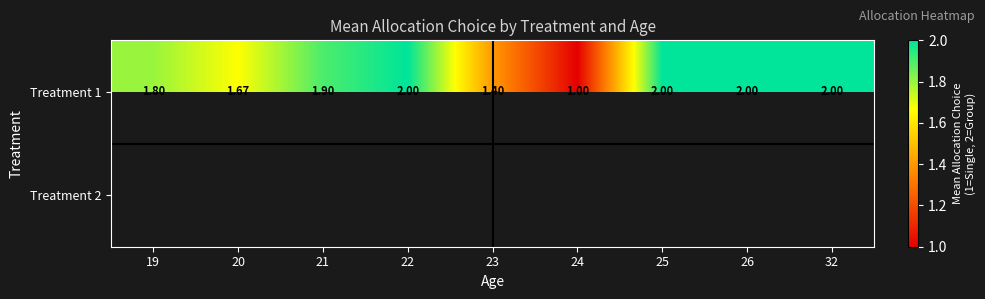

What is the difference between the maximum and minimum values in the Treatment 1 series?

1.0